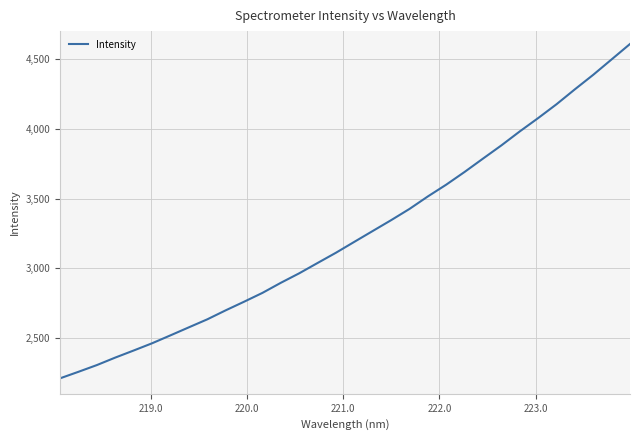

What is the difference between the maximum and minimum values?

2393.3